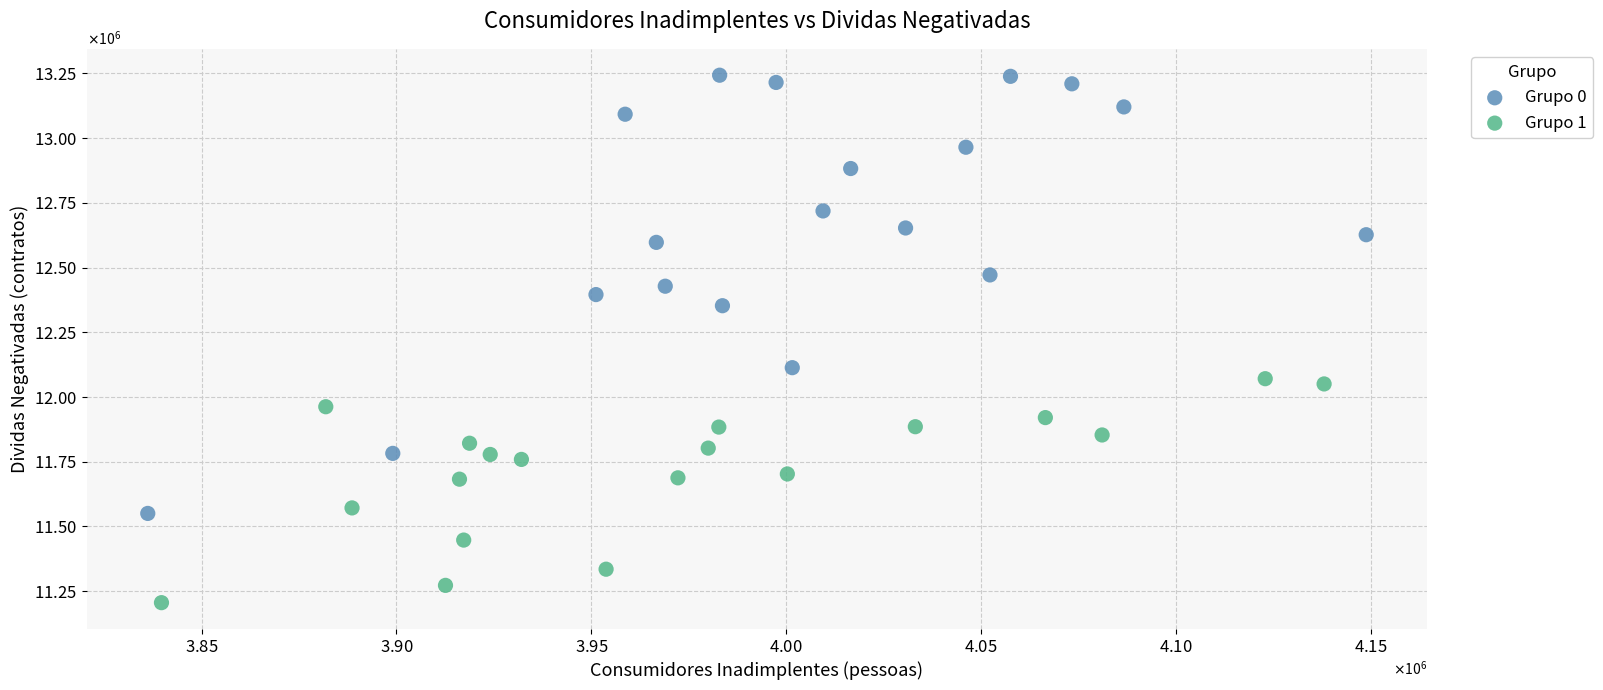

What are all the series names shown in the legend?

Grupo 0, Grupo 1